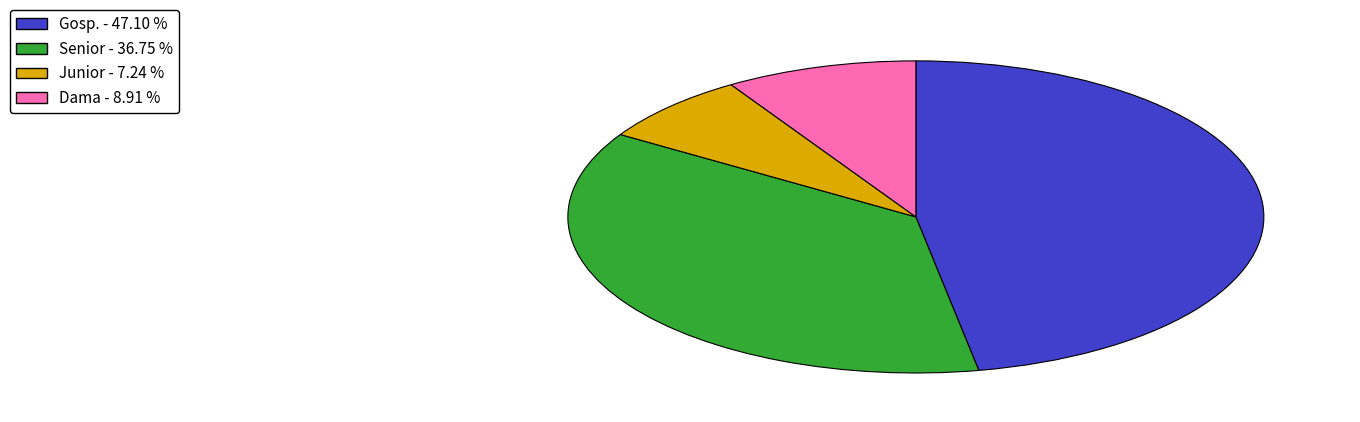

Is there a majority slice in this chart?

No